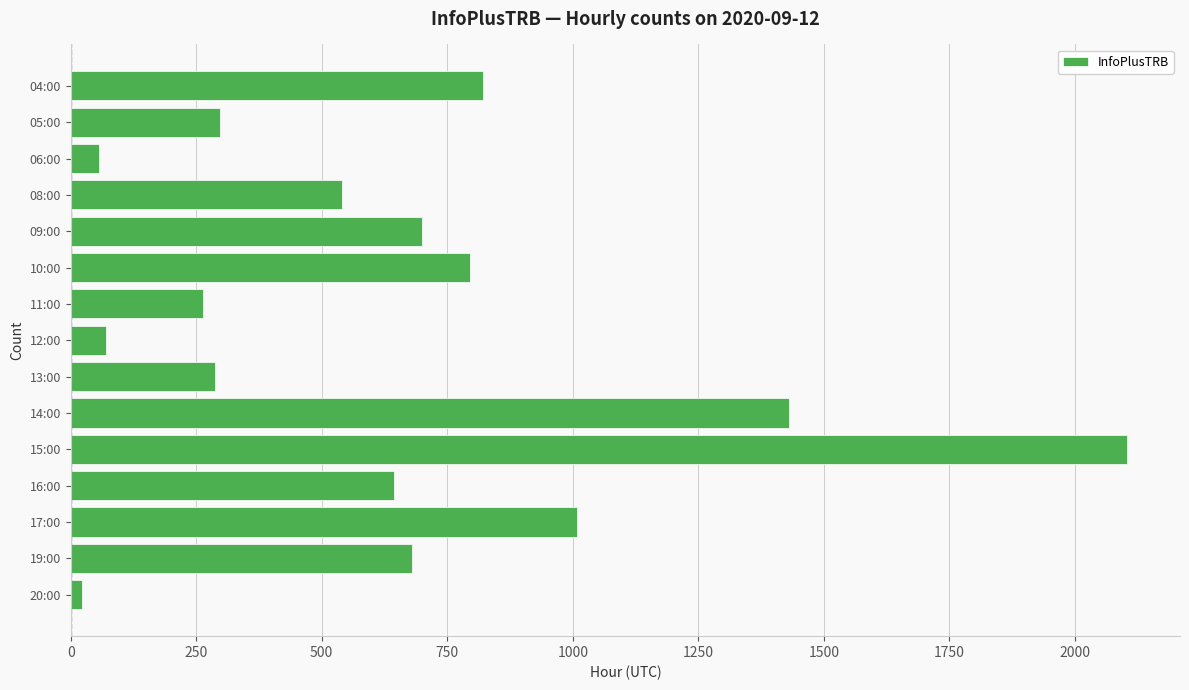

What is the difference between the maximum and second lowest values?

2048